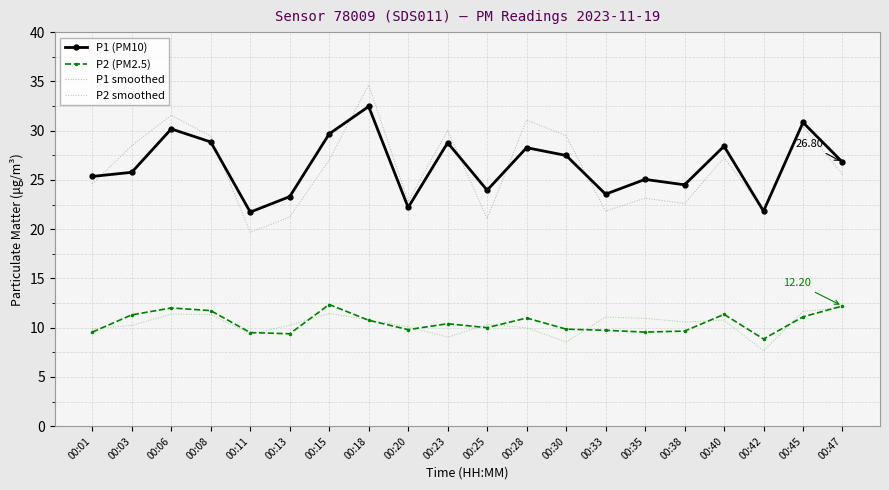

What is the total value across all series at 00:20?

64.9